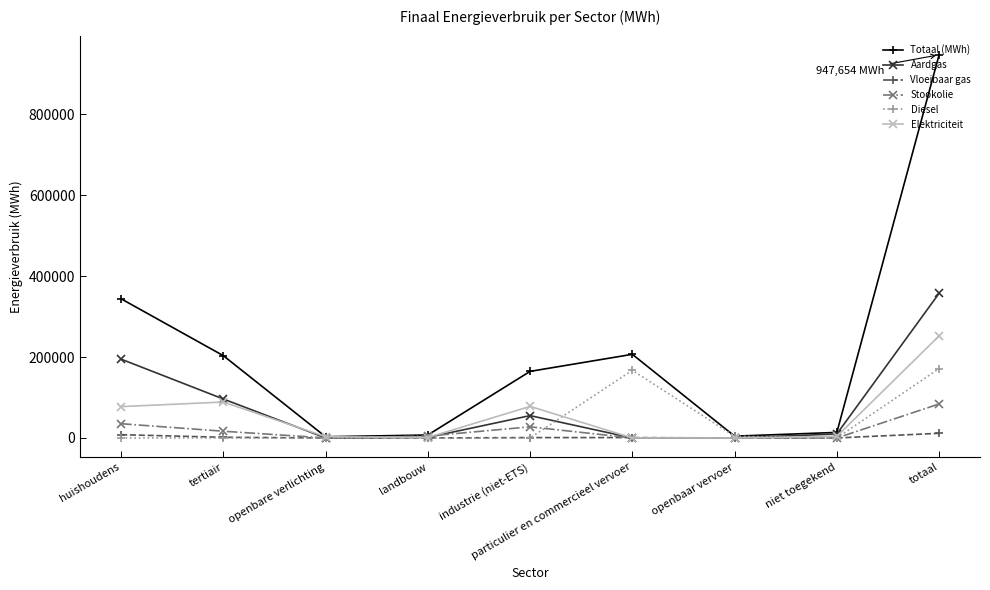

What position from the right is openbaar vervoer?

3